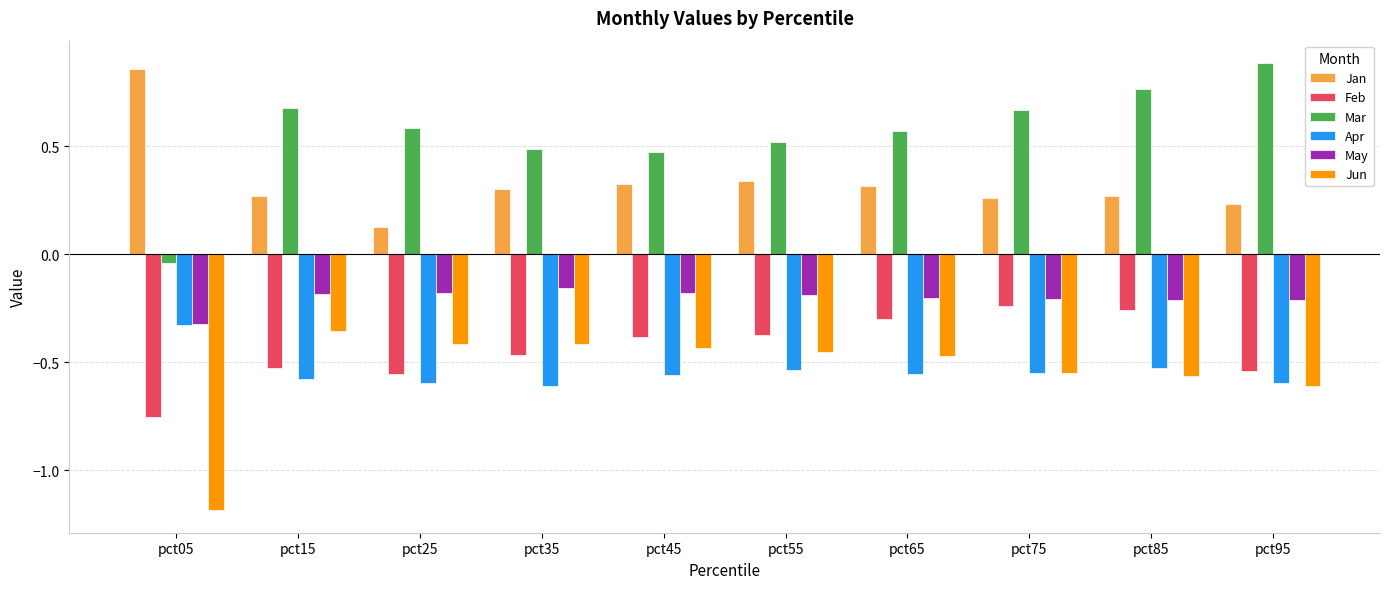

True or false: Mar has a value of 0.5 at pct55.

True